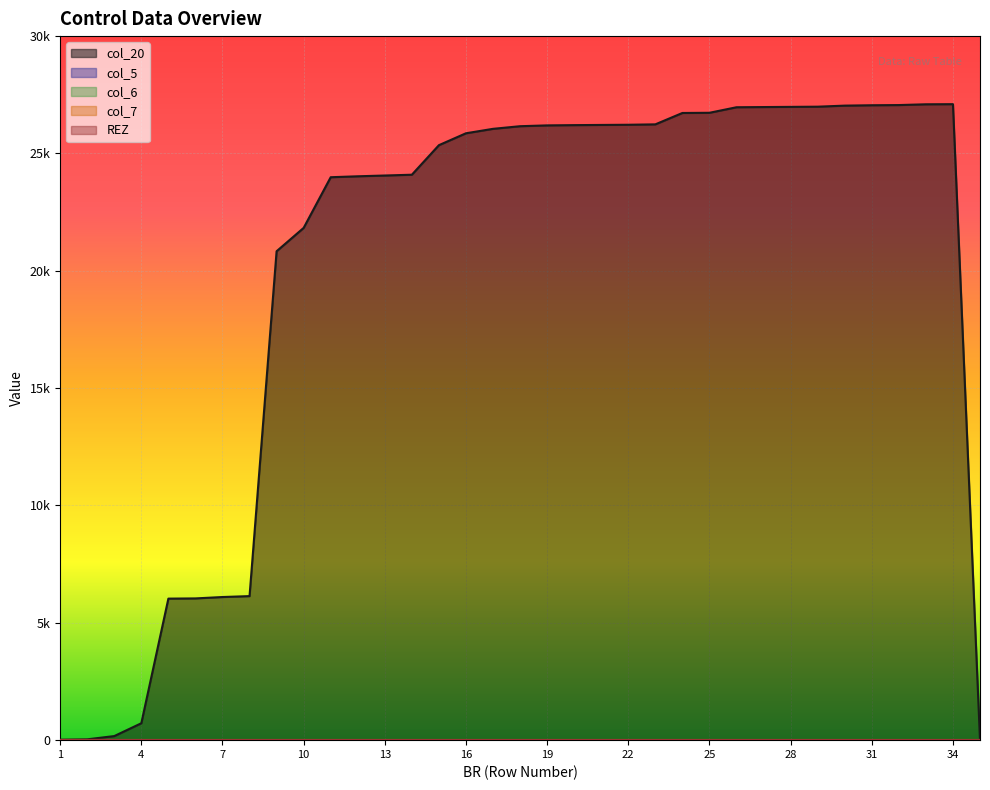

What is the spread (max minus min) of values at 12?

24027